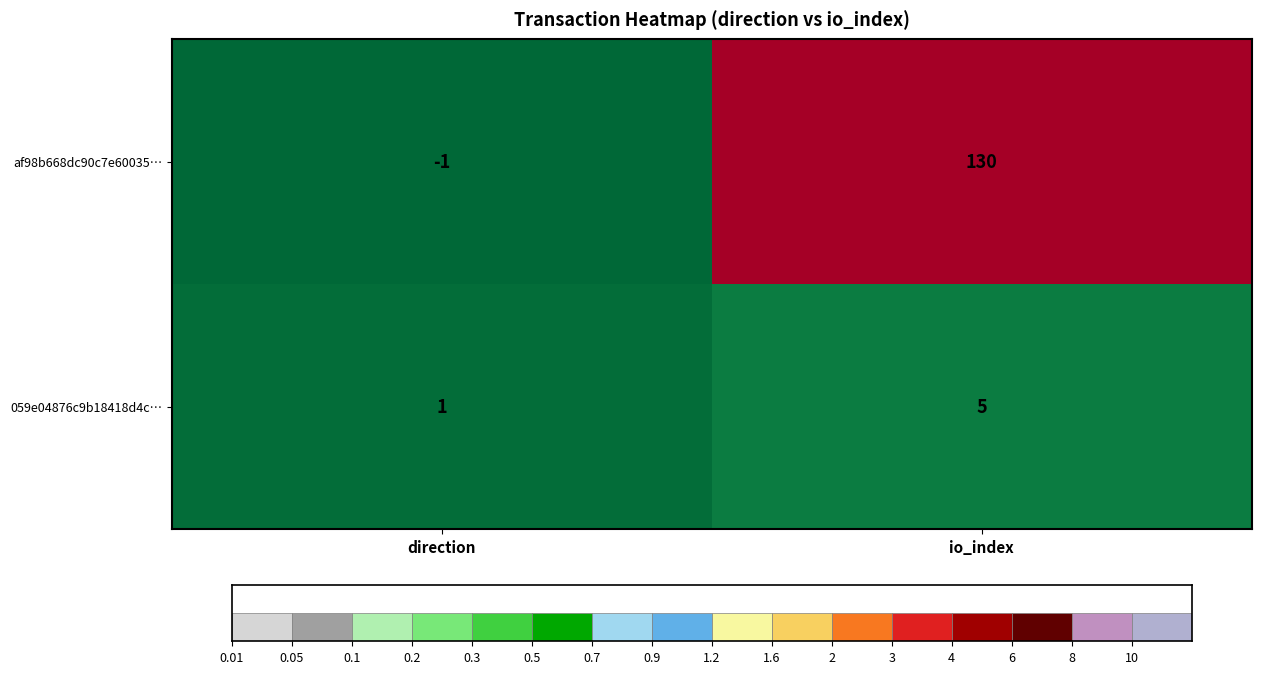

What is the maximum value for 059e04876c9b18418d4c…?

5